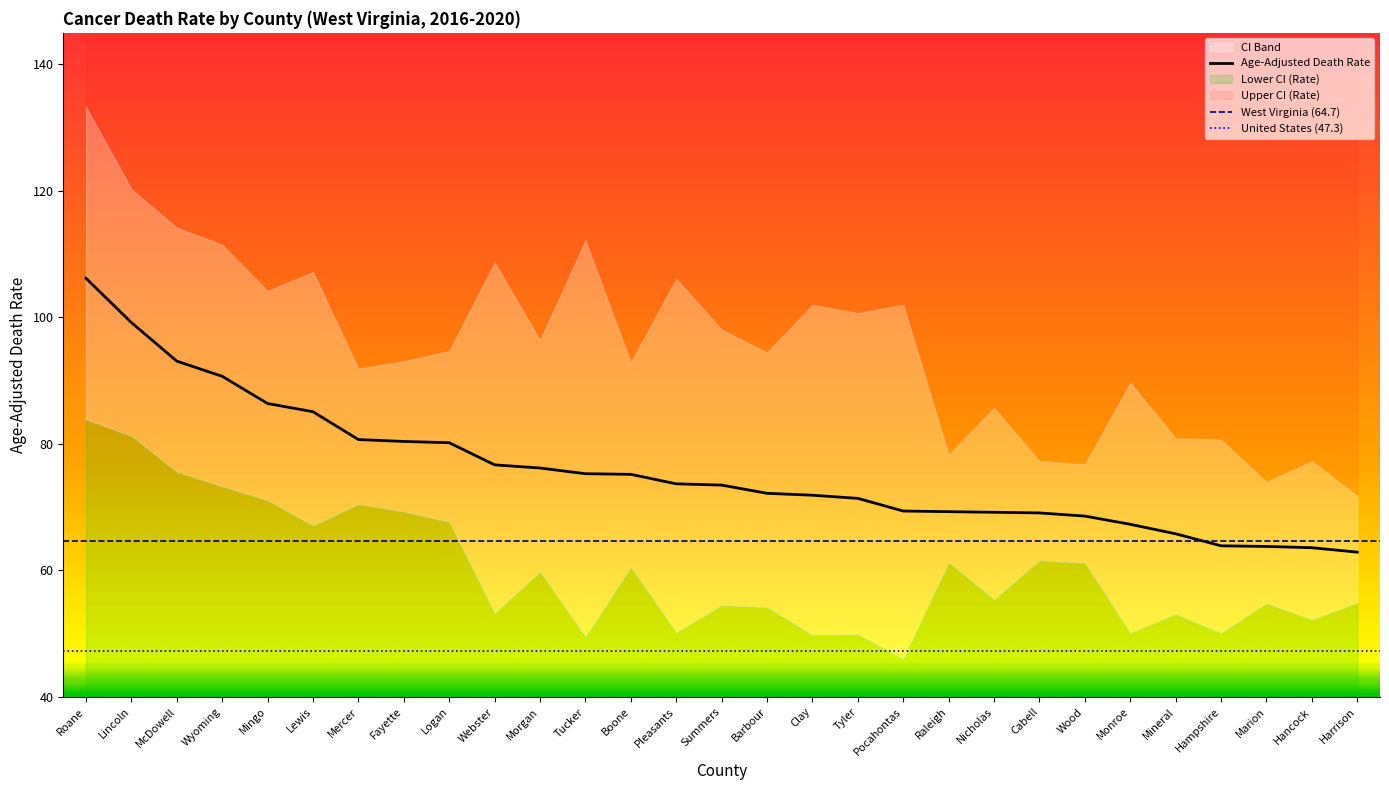

Is the value of Lower CI (Rate) at Pleasants greater than the value of Age-Adjusted Death Rate at Mercer?

No